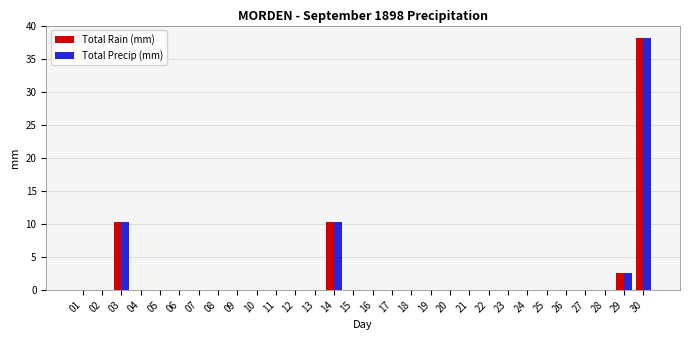

How many groups of bars are there?

30